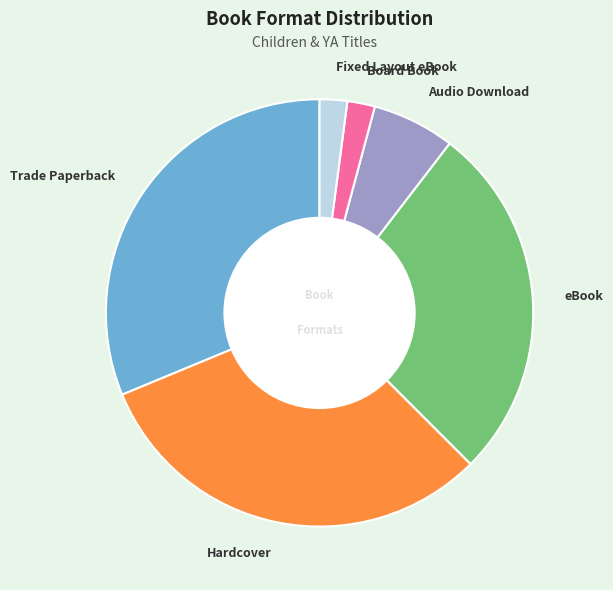

Which has a higher value, Hardcover or eBook?

Hardcover